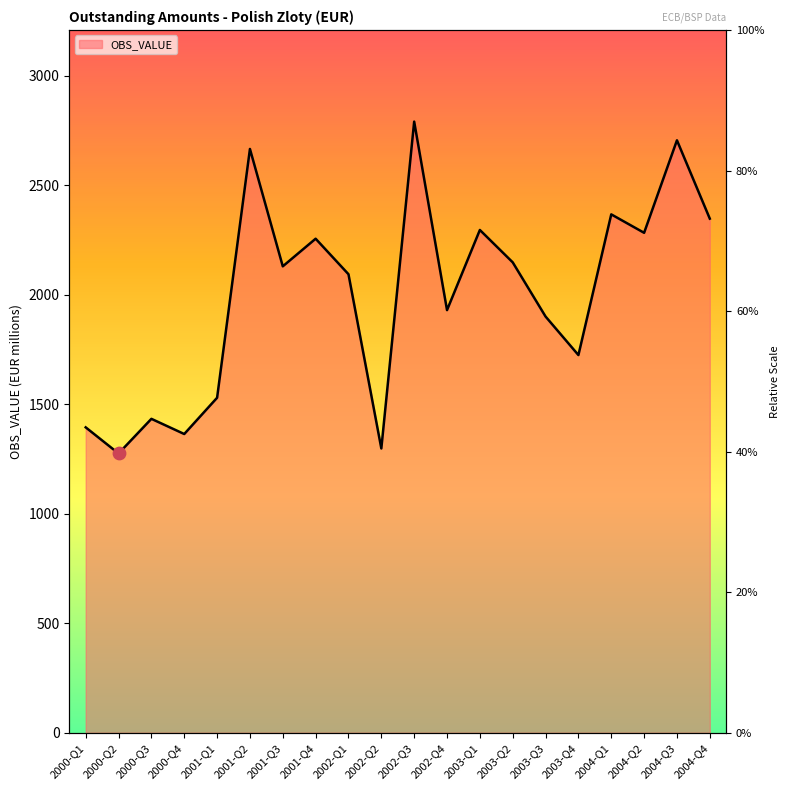

What is the change in value from 2001-Q4 to 2004-Q3?

+449.4